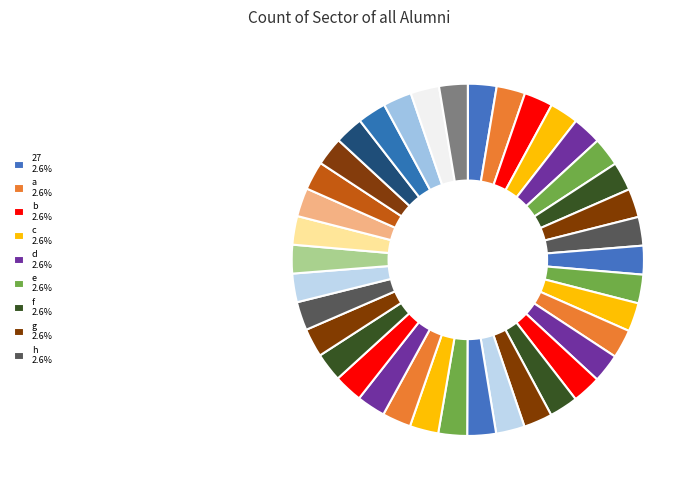

How many segments does this pie chart have?

38